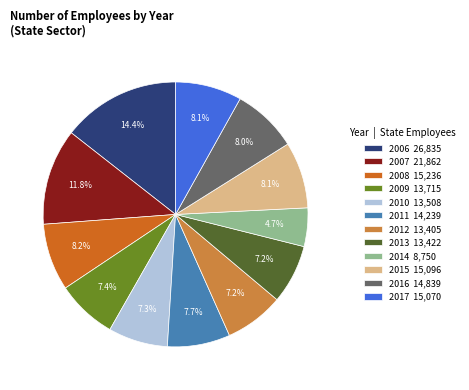

Which category has the smallest portion of the pie?

2014